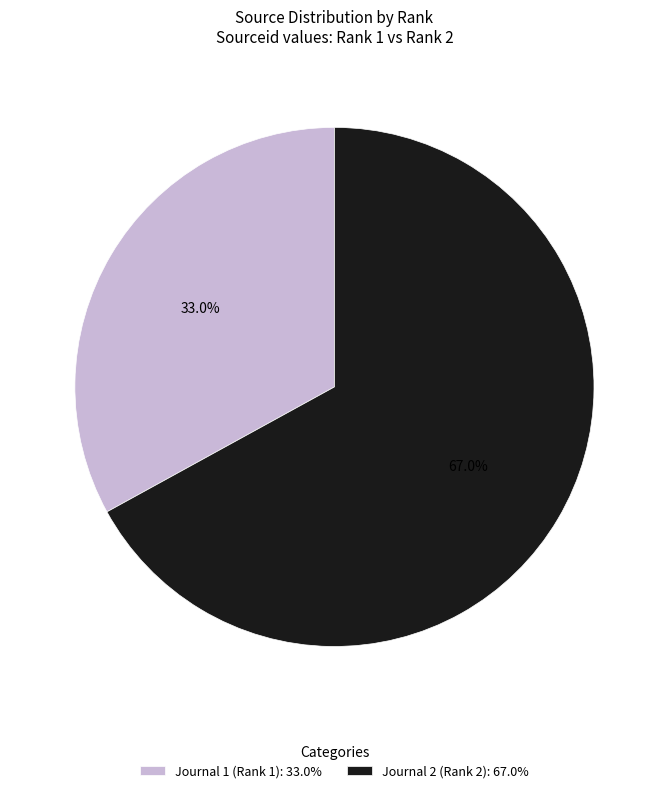

Count the number of slices in the pie.

2